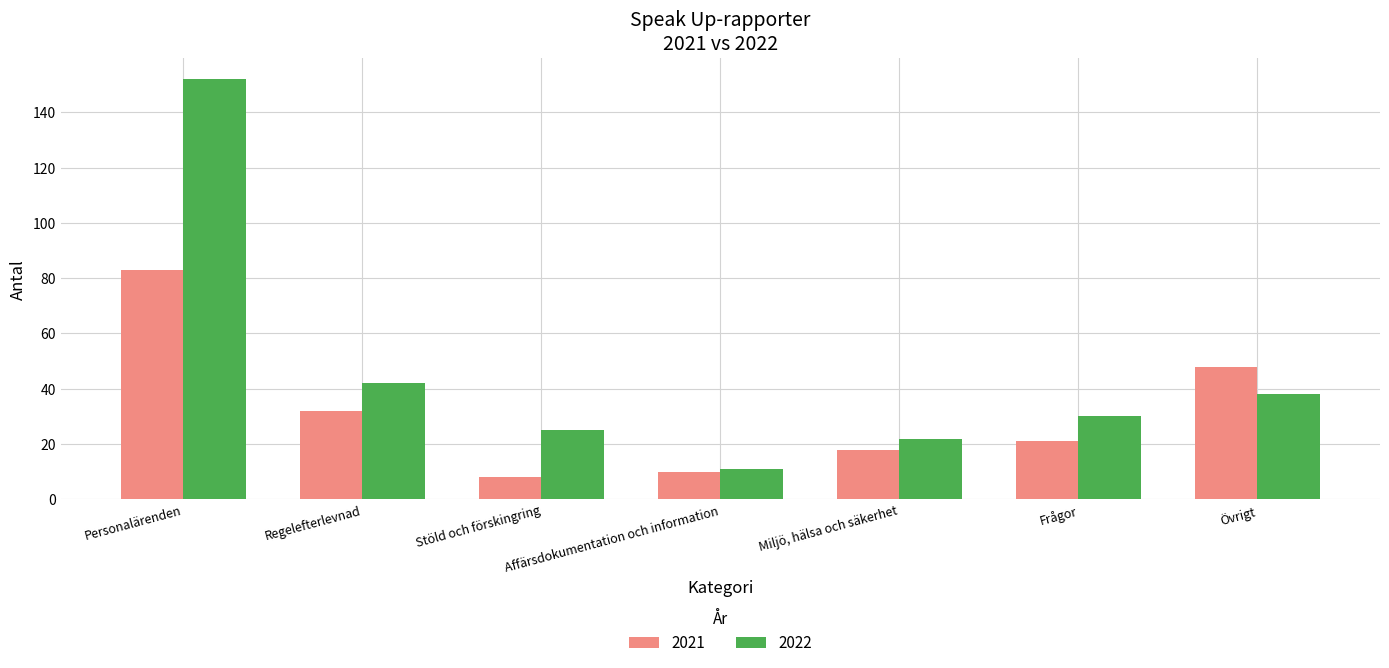

Reading left to right, extract all data points from this chart.

2021: 83	32	8	10	18	21	48
2022: 152	42	25	11	22	30	38